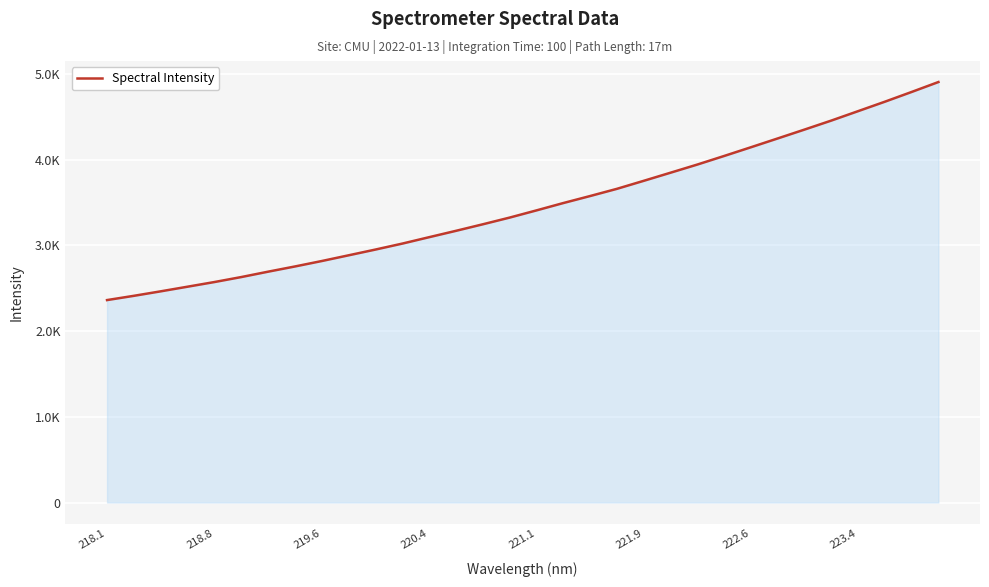

Does the chart display data point markers on the line(s)?

No